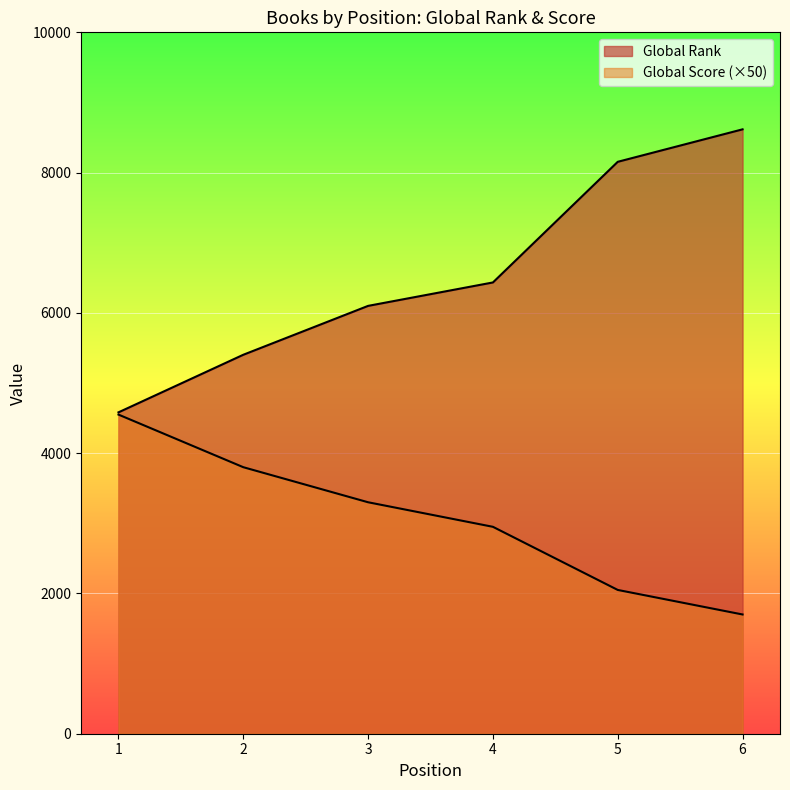

List the series in order of their peak value, lowest first.

Global Score, Global Rank